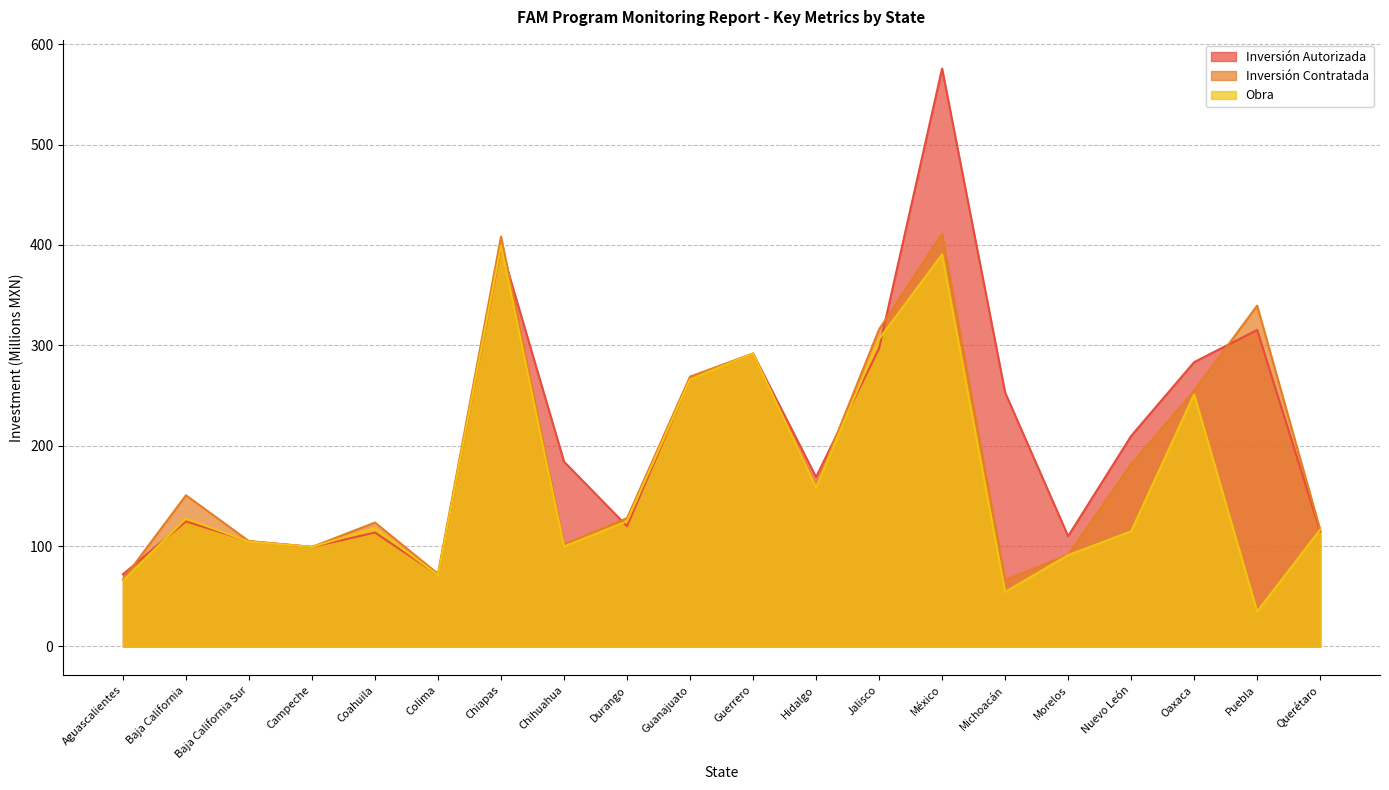

True or false: Inversión Contratada and Obra cross at least once.

False